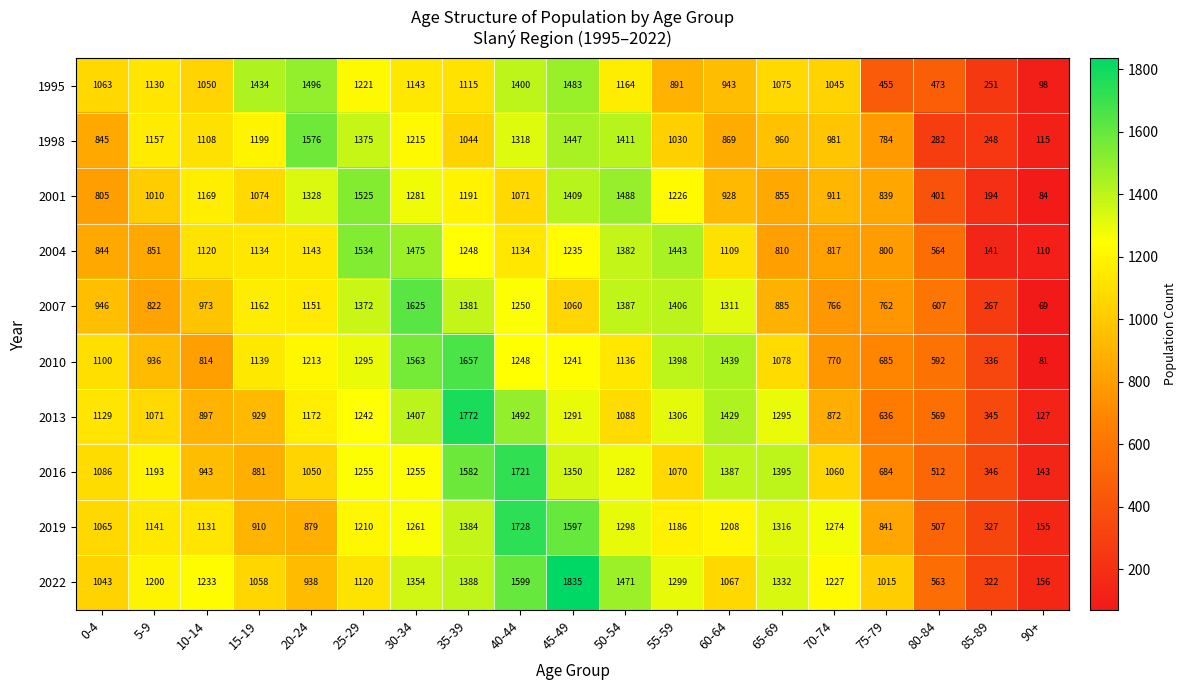

Where does the 2019 series first go above 1186?

25-29